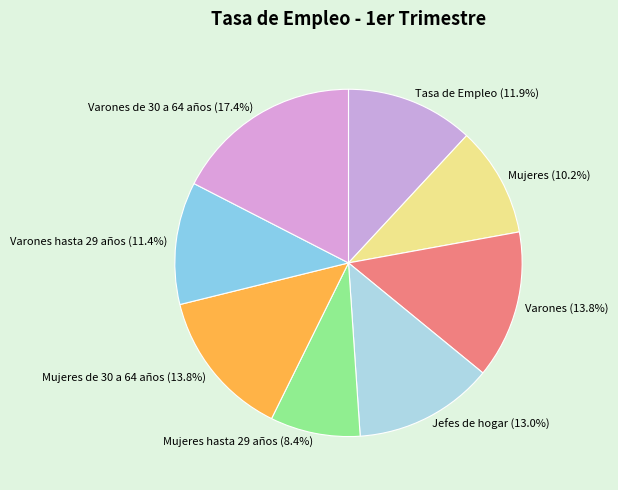

Which has a higher value, Varones de 30 a 64 años or Tasa de Empleo?

Varones de 30 a 64 años